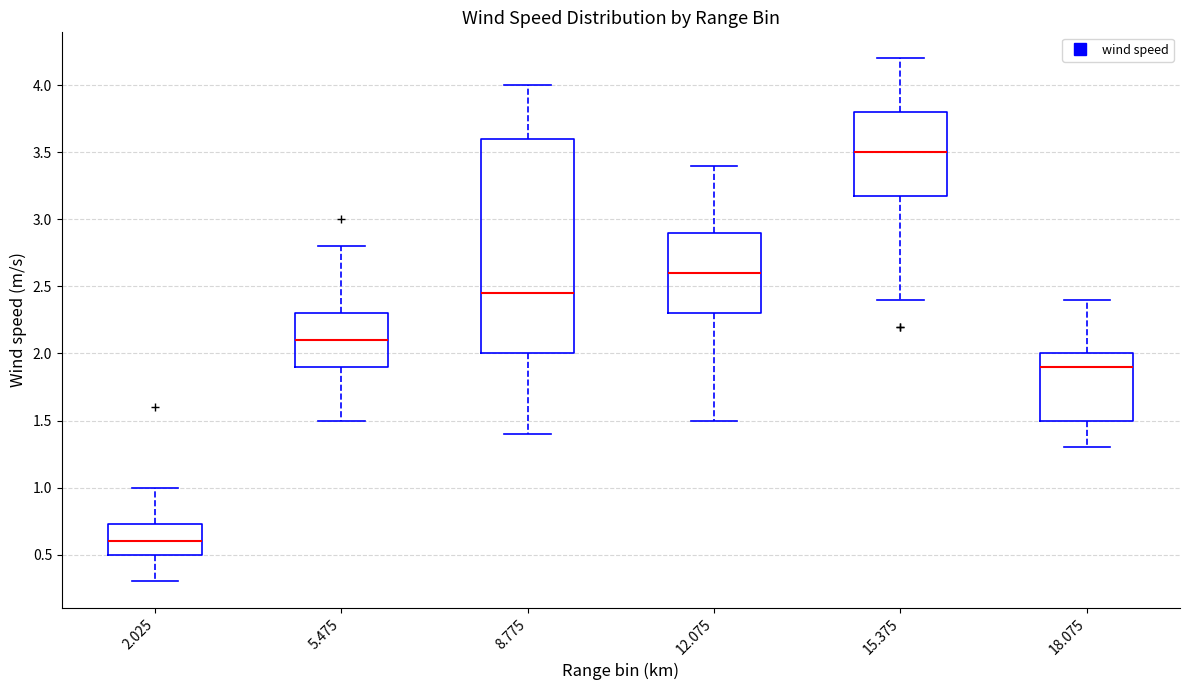

Which box's median line is the lowest?

2.025